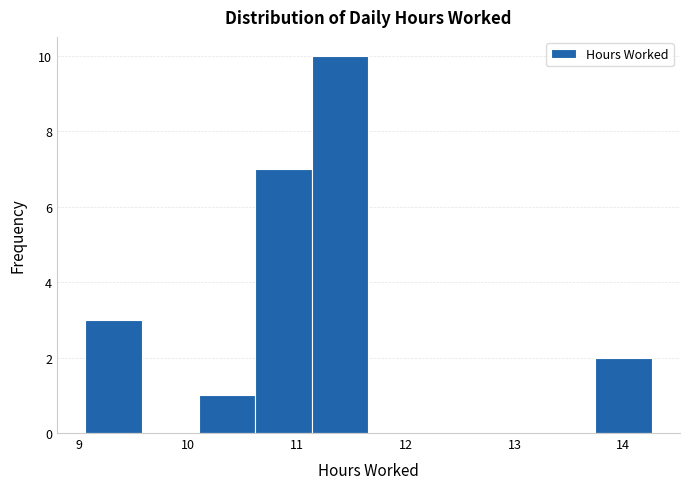

Reading left to right, list every bar in this chart as the range it spans on the x-axis followed by its height. Neither the bar edges nor the heights are printed on the chart, so give them approximately, as read against the axes.

9.06 to 9.58: 3
9.58 to 10.10: 0
10.10 to 10.62: 1
10.62 to 11.14: 7
11.14 to 11.66: 10
11.66 to 12.18: 0
12.18 to 12.70: 0
12.70 to 13.22: 0
13.22 to 13.74: 0
13.74 to 14.26: 2